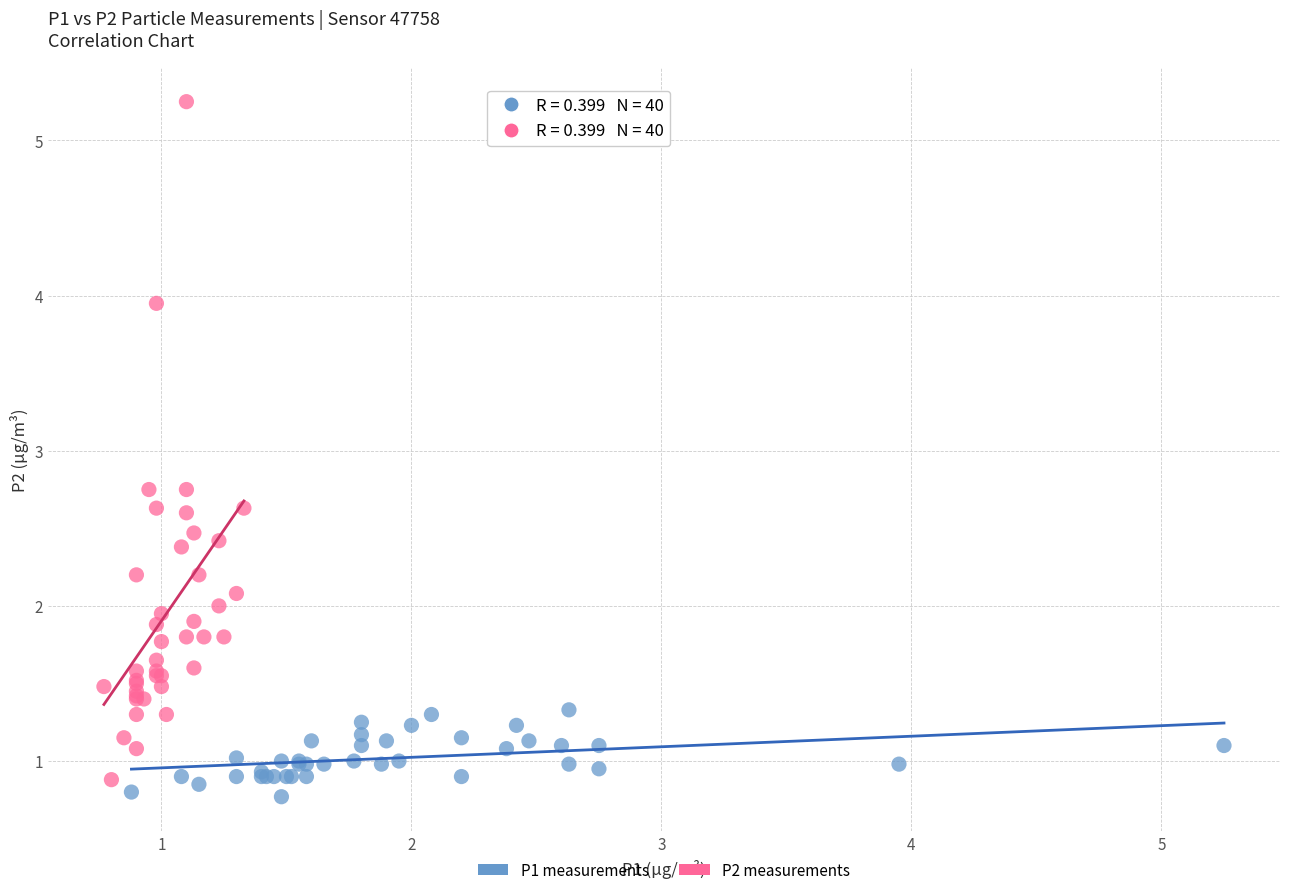

What are all the series names shown in the legend?

P1 measurements, P2 measurements